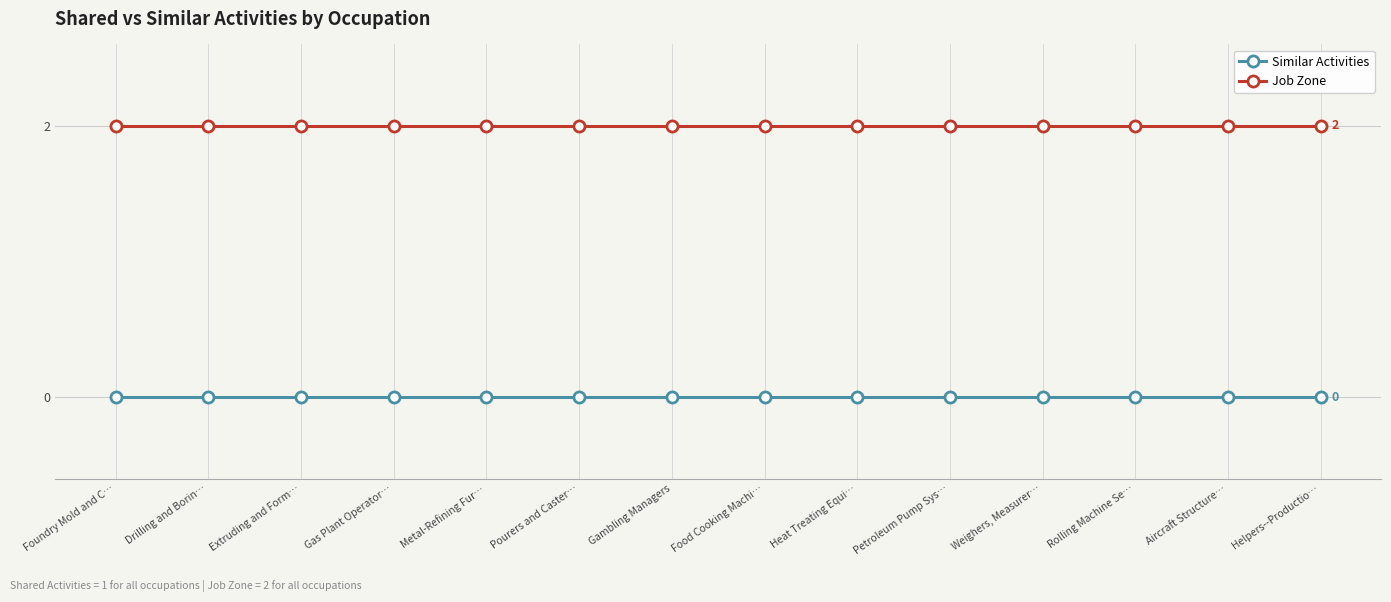

What is the label of the 9th point from the right?

Pourers and Caster…